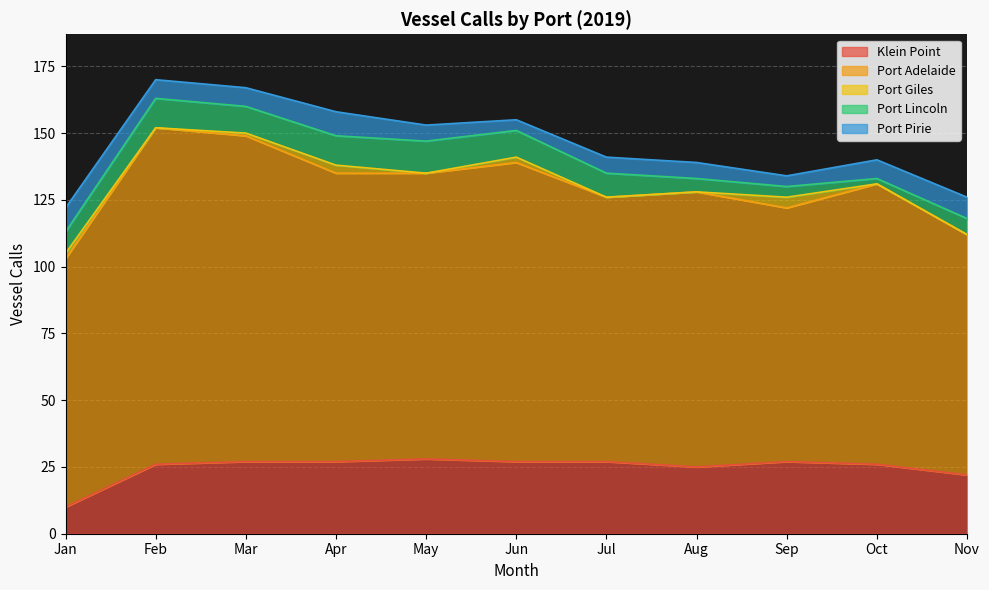

How many lines are shown in the chart?

5